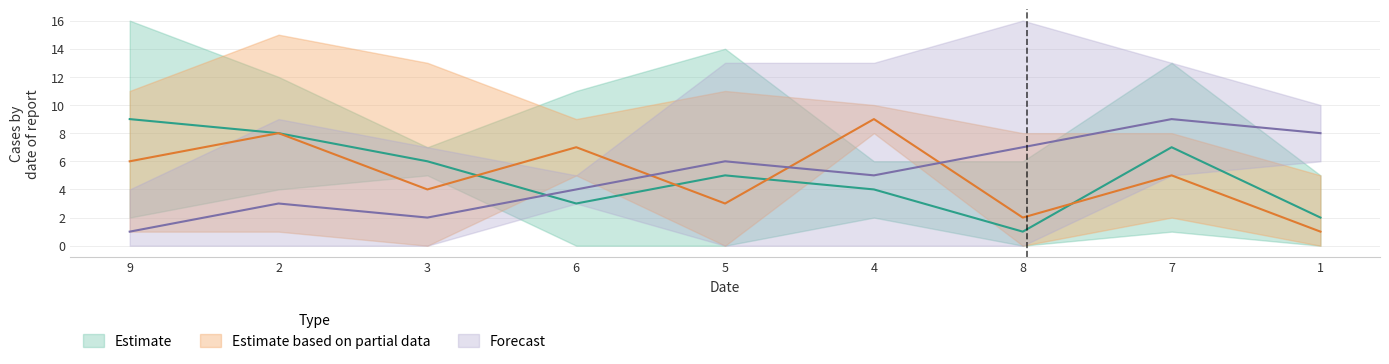

After their last crossing, which series has the higher values: col_2 or col_5?

col_2